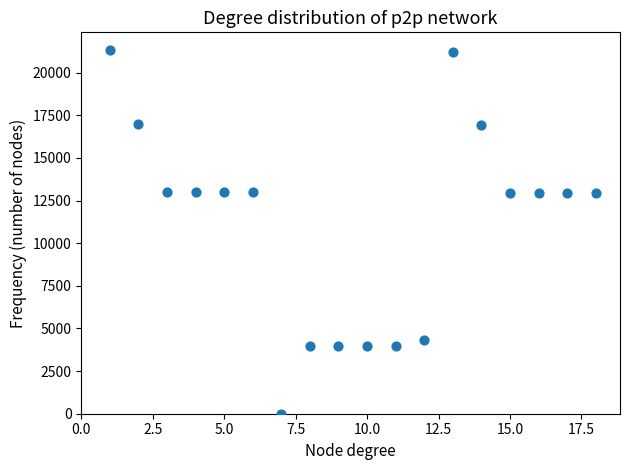

What is the range of X values (max minus min)?

17.0